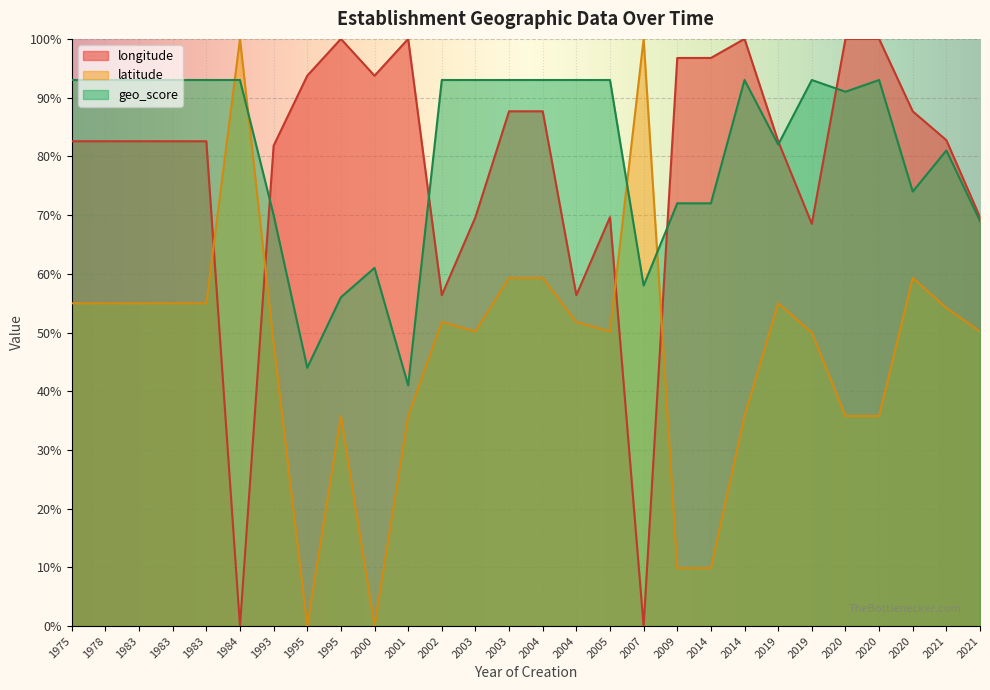

What is the total value across all series at 1975?

2.3